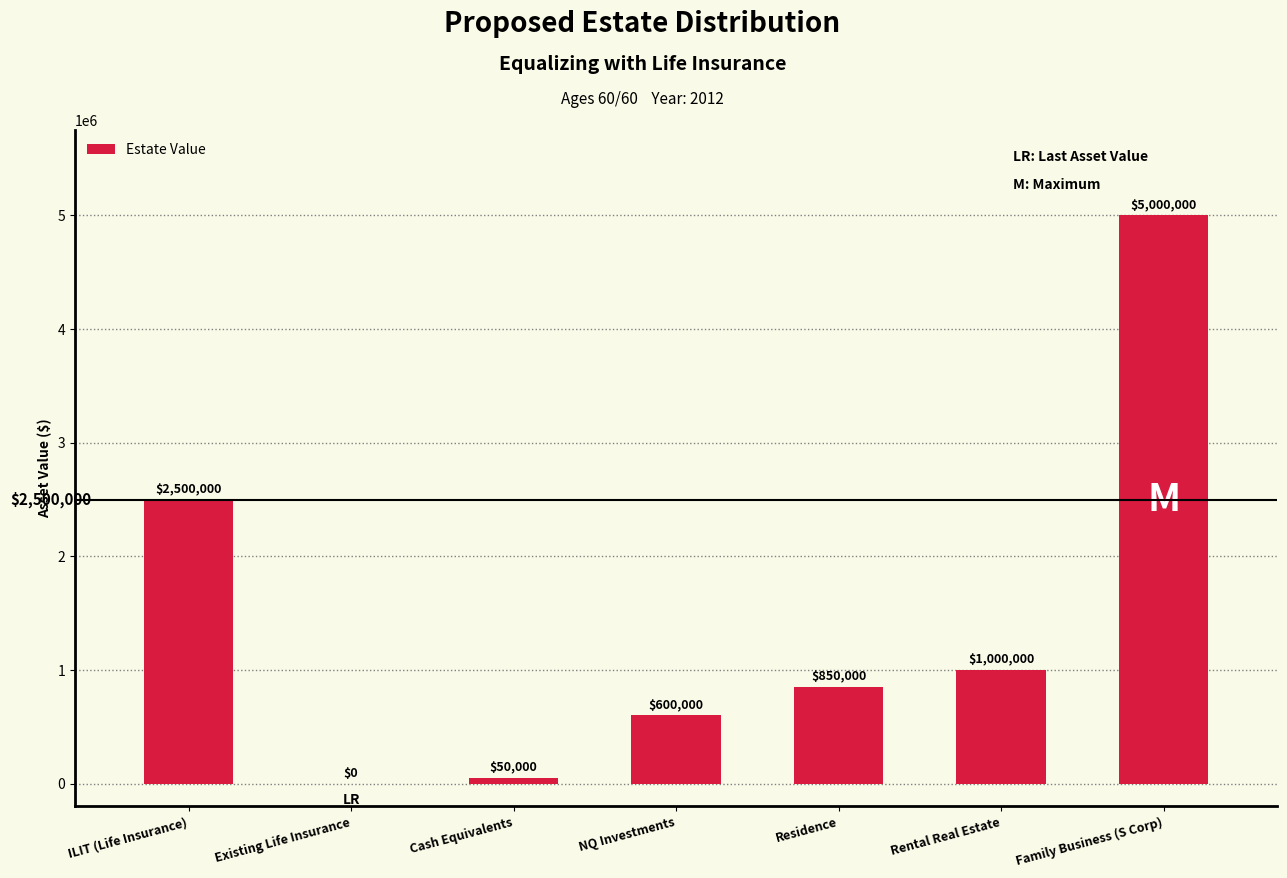

Approximately how many times larger is the value at NQ Investments compared to Rental Real Estate?

0.6